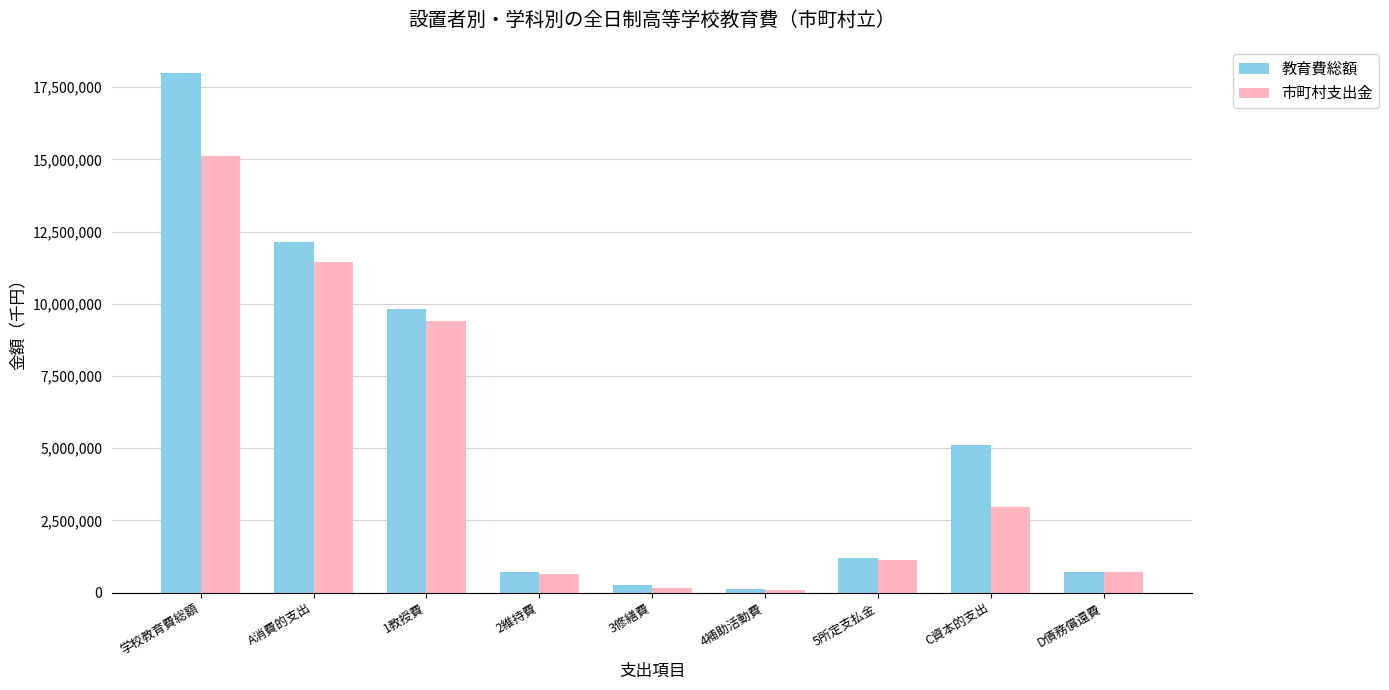

What is the approximate value of 市町村支出金 at 学校教育費総額?

15122199